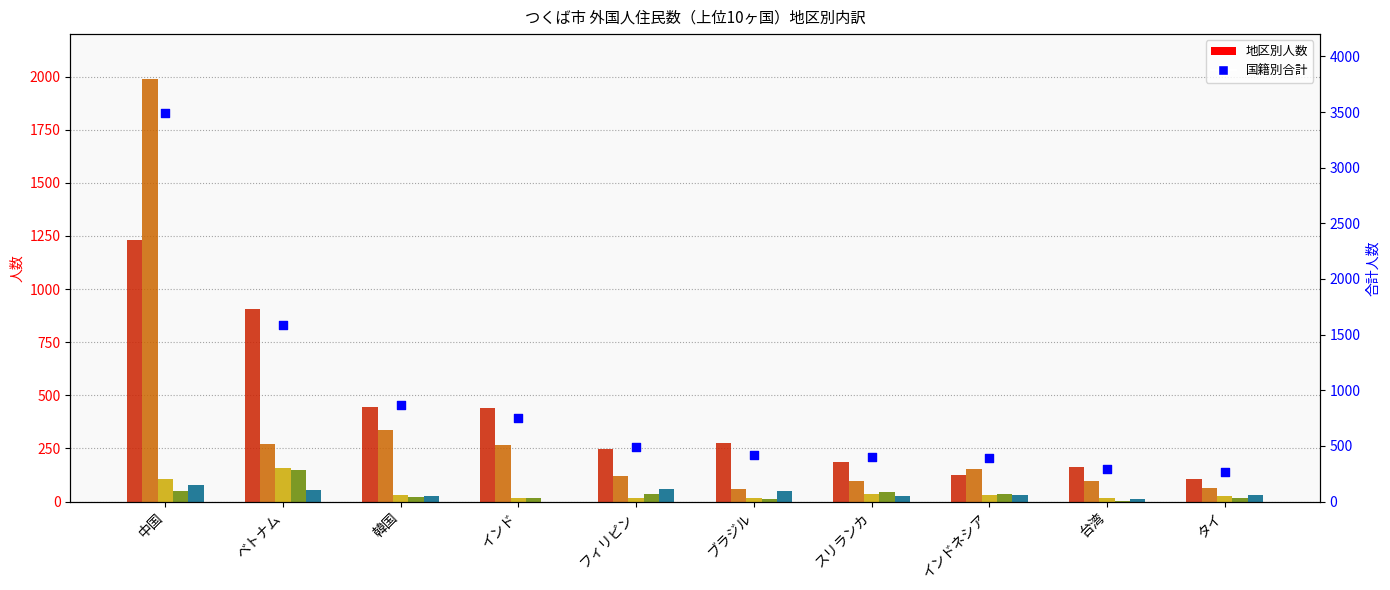

Which series contains the lowest Y value?

茎崎